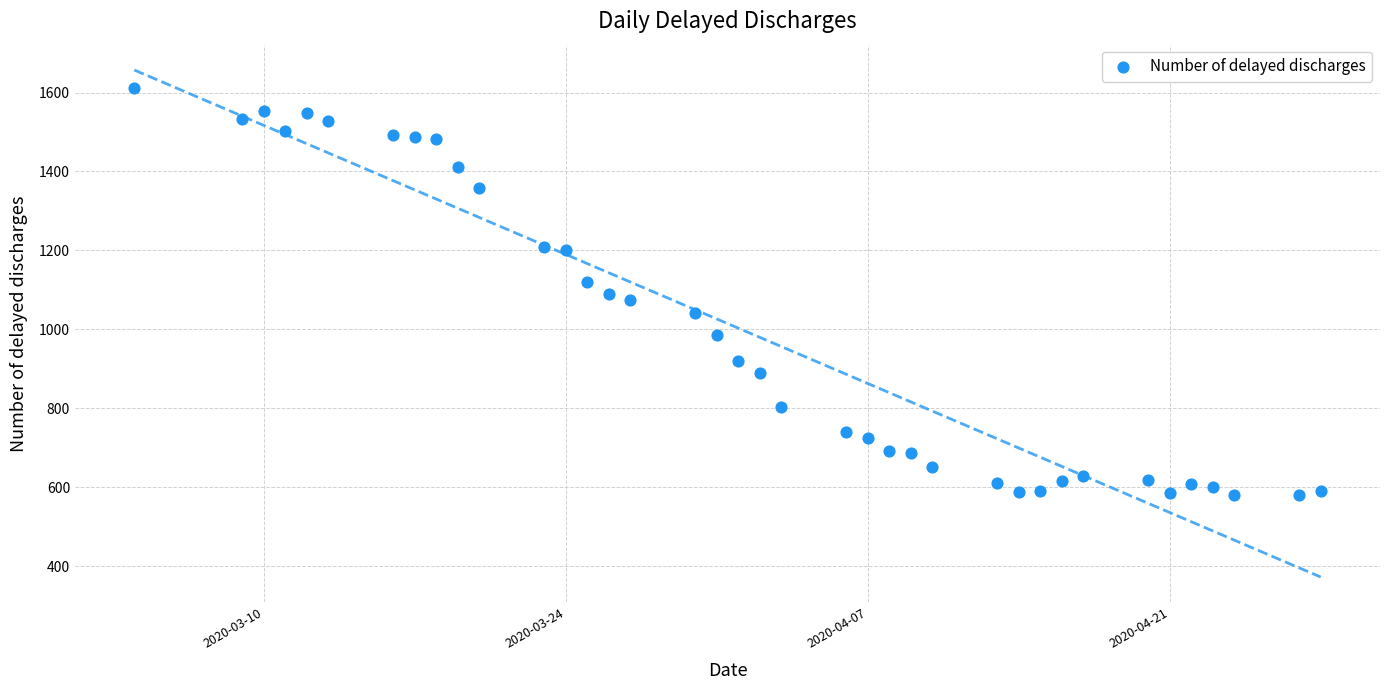

What is the range of Y values (max minus min)?

1032